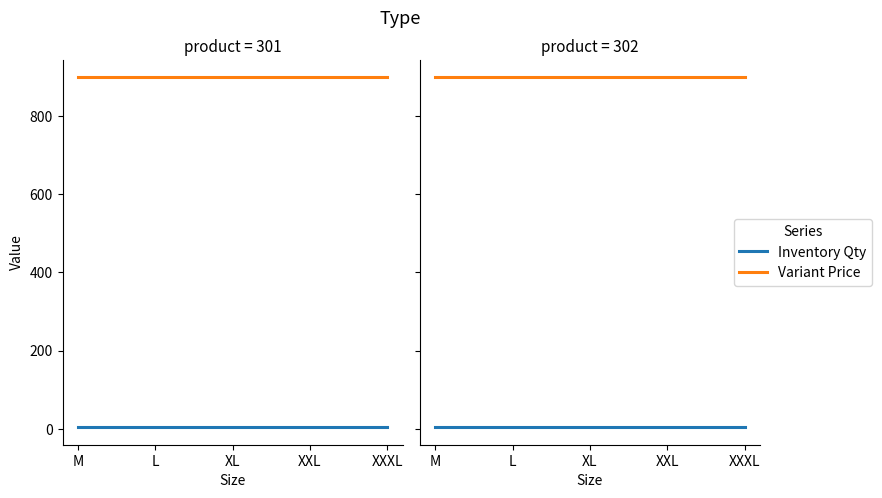

Rank the series by their average value, from highest to lowest.

Variant Price, Inventory Qty